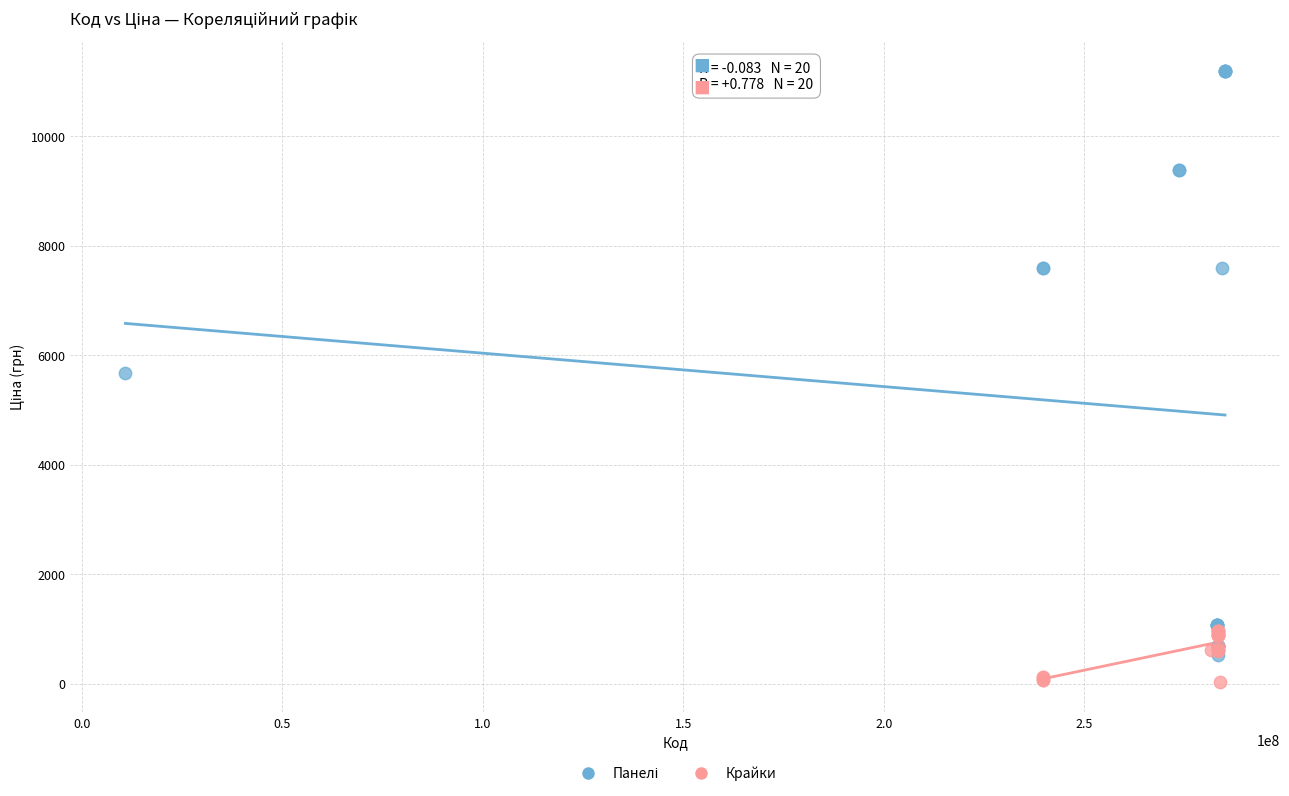

Which series reaches the minimum Y coordinate?

Крайки